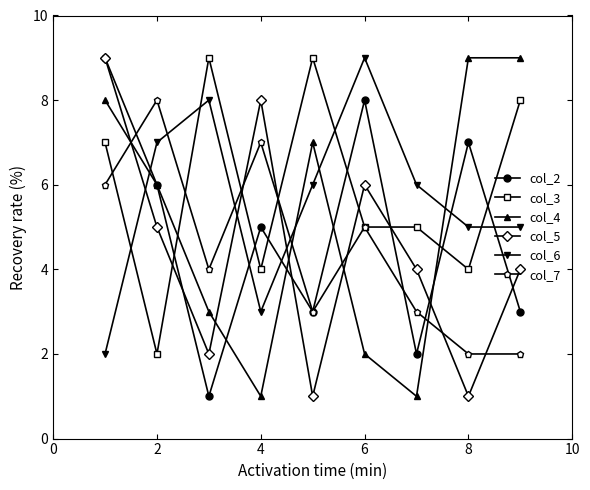

How many distinct data groups are displayed?

6